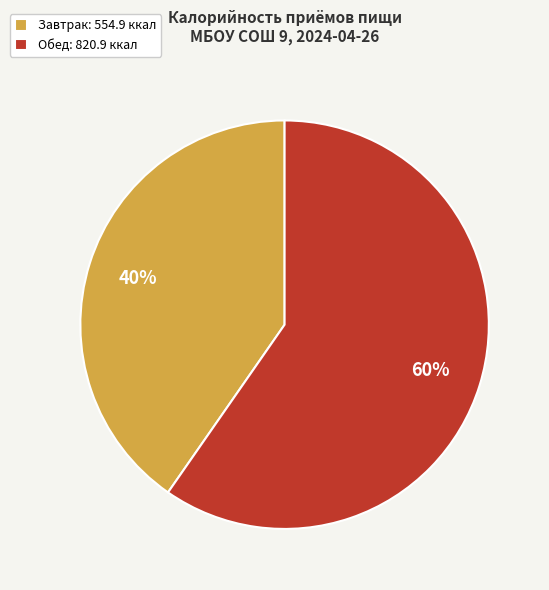

What percentage is the Завтрак slice, to the nearest percent?

40%